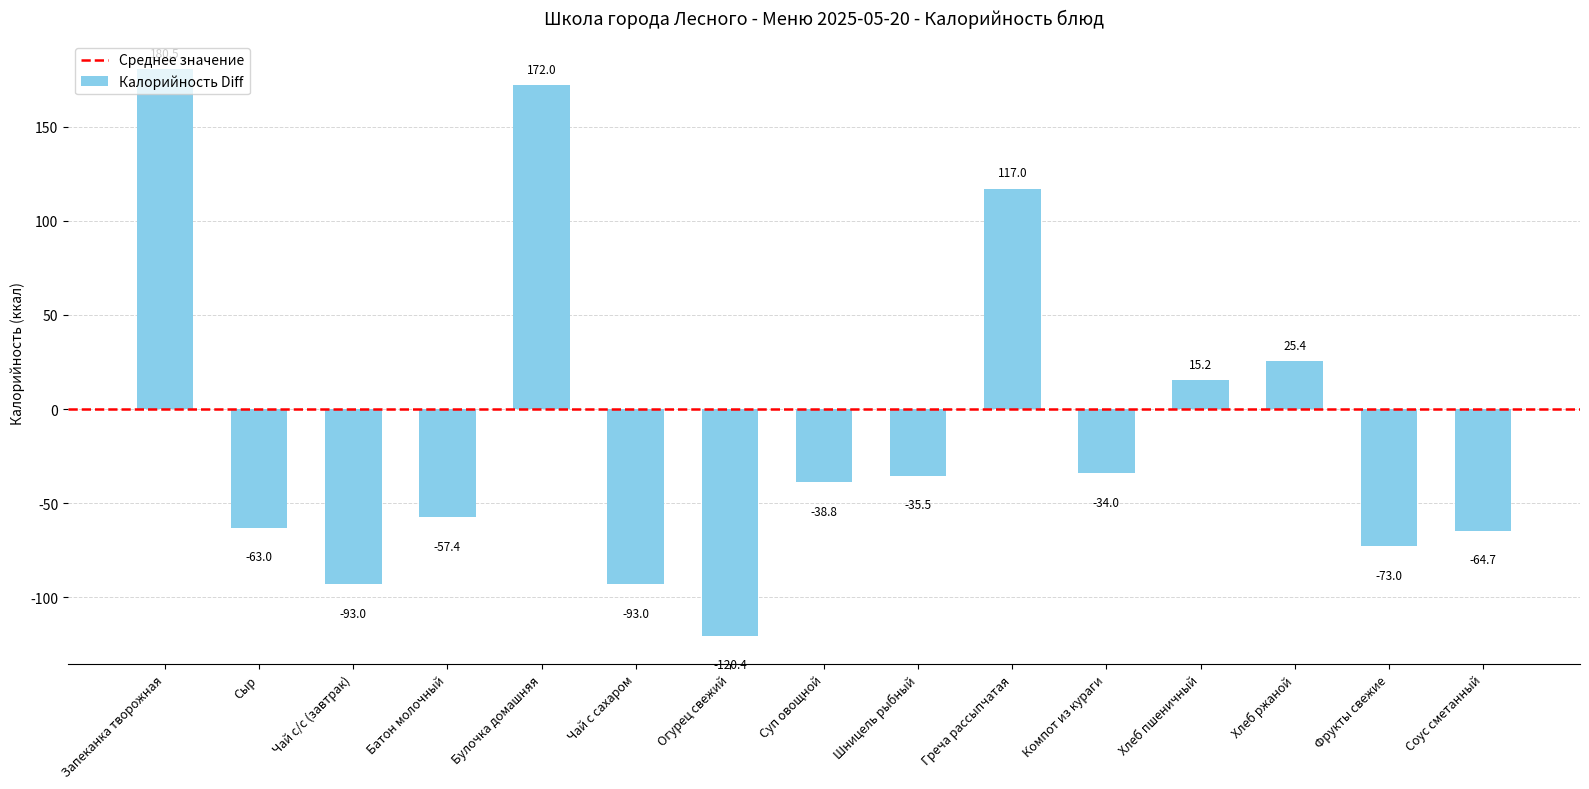

The chart shows a value of 266.1 at Булочка домашняя. True or false?

False